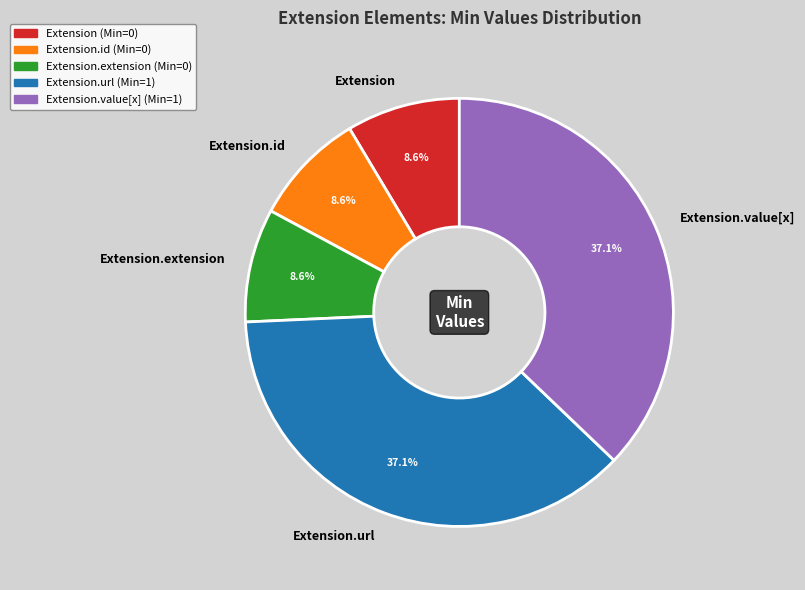

How many segments does this pie chart have?

5